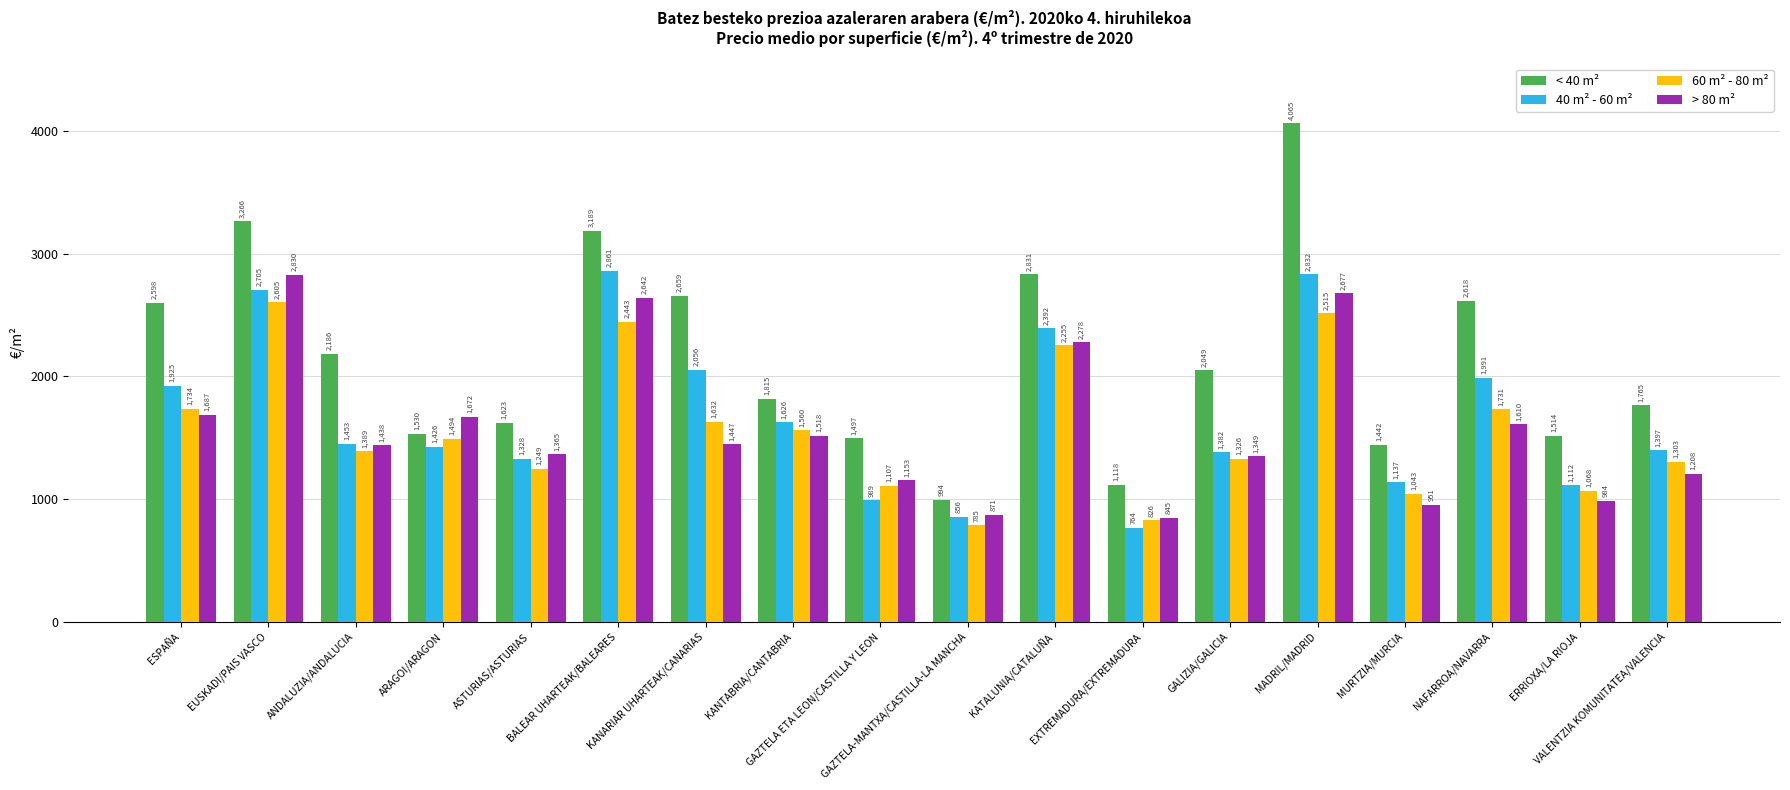

What position from the left is GAZTELA-MANTXA/CASTILLA-LA MANCHA?

10